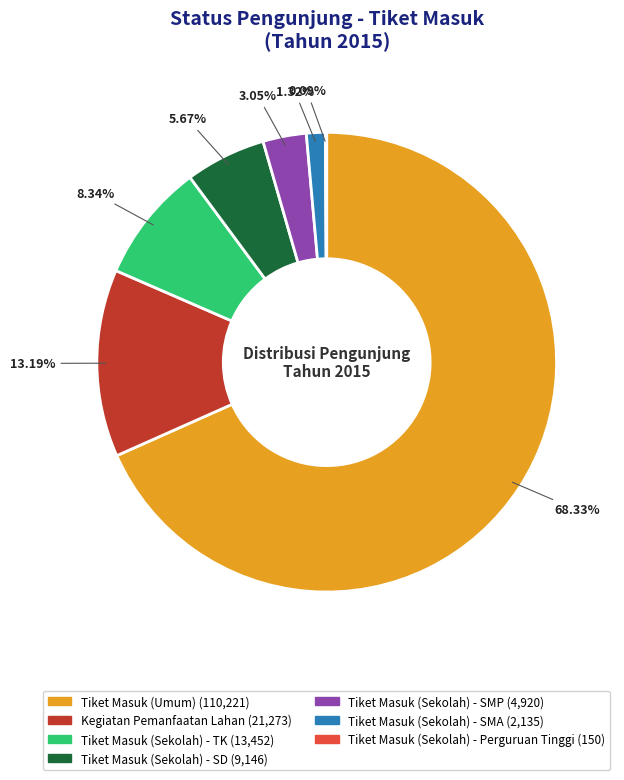

Do Tiket Masuk (Sekolah) - TK and Kegiatan Pemanfaatan Lahan together represent more than half of the pie?

No